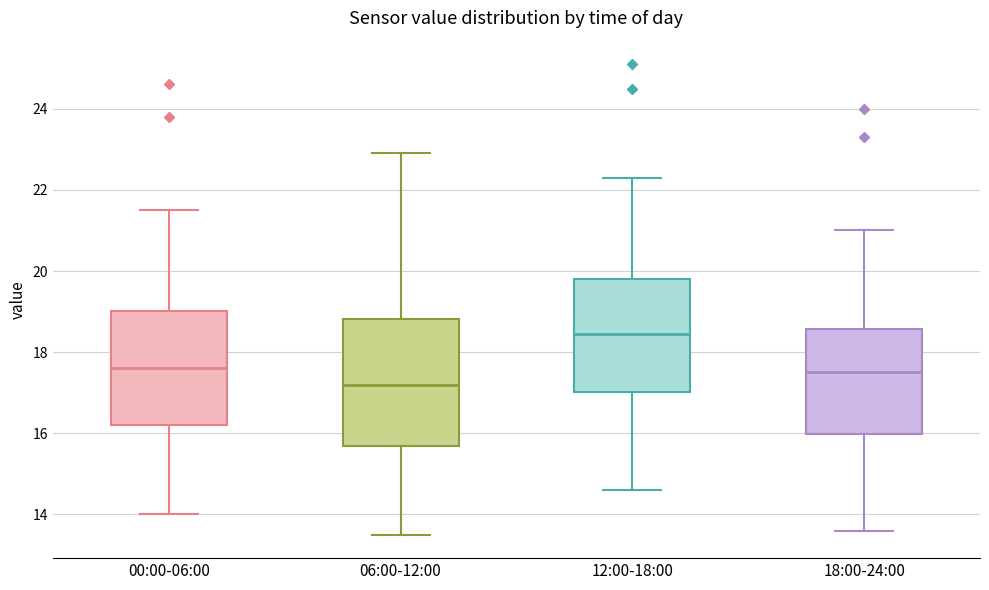

Which box is the tallest, from its lower edge to its upper edge?

06:00-12:00